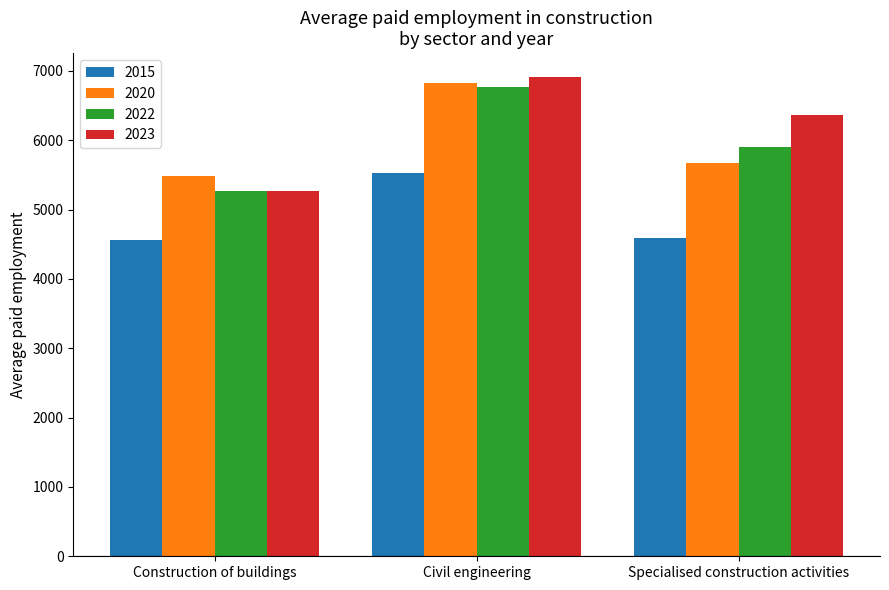

What is the sum of all 2022 values?

17949